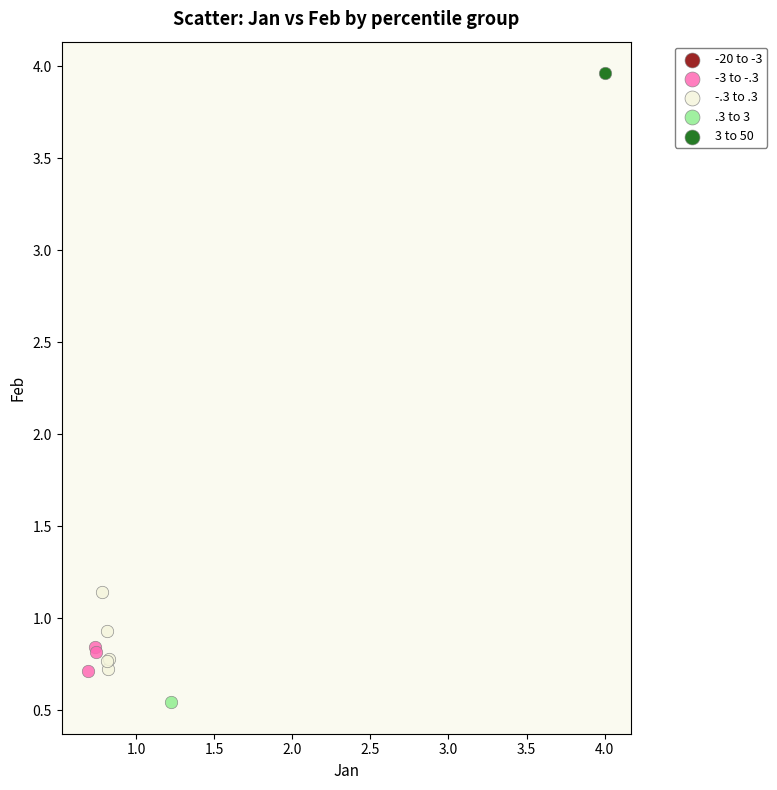

Which series contains the highest Y value?

3 to 50